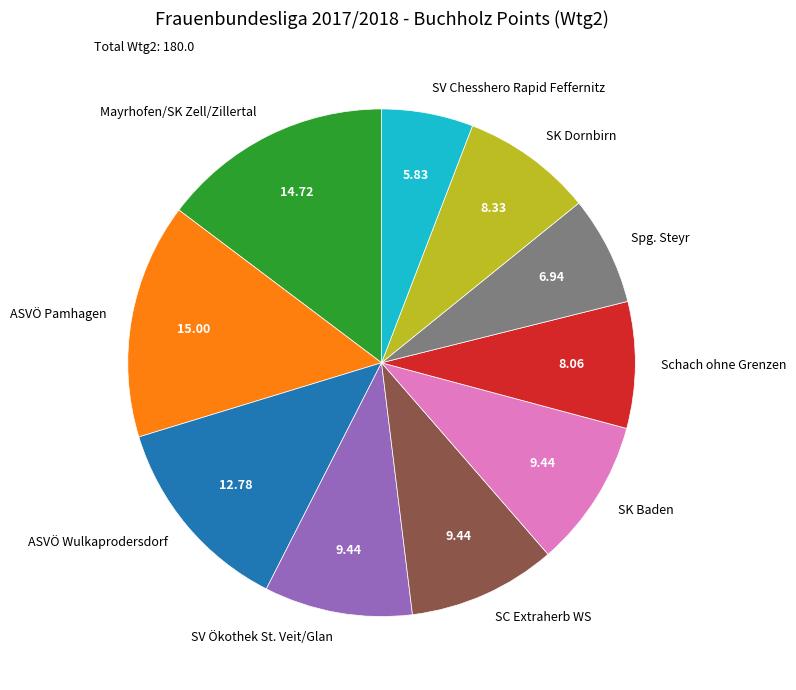

Which has a higher value, SK Baden or Schach ohne Grenzen?

SK Baden